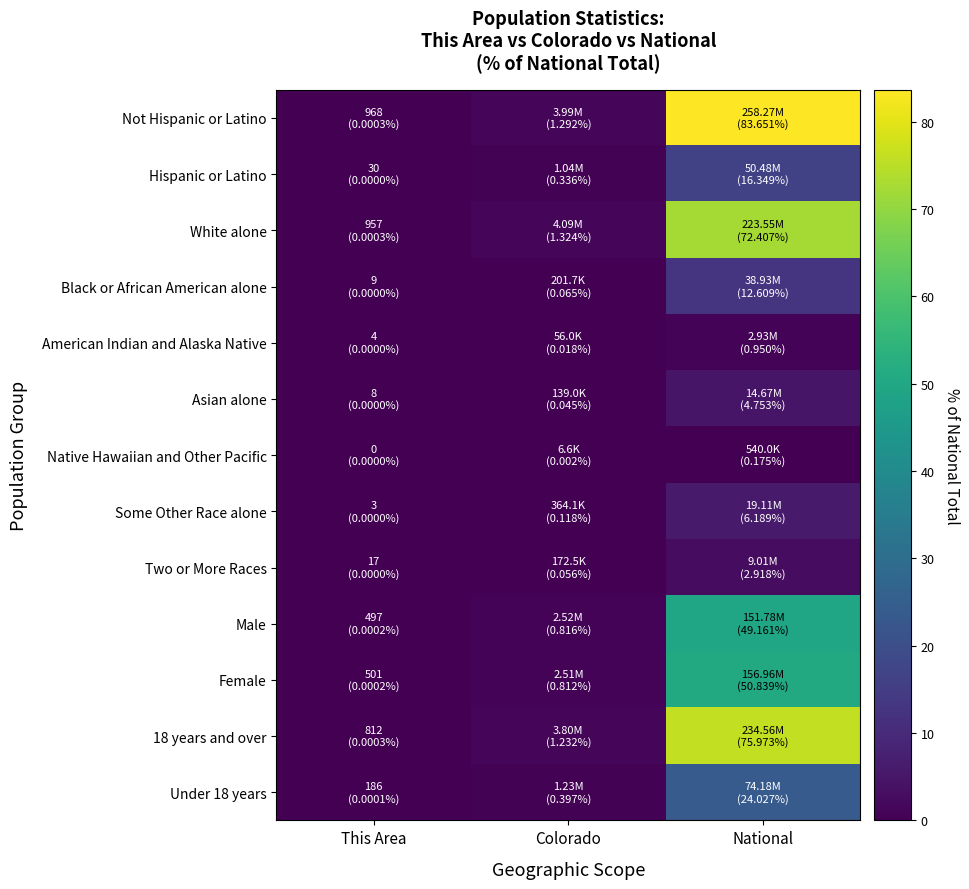

How many series are shown in this chart?

13